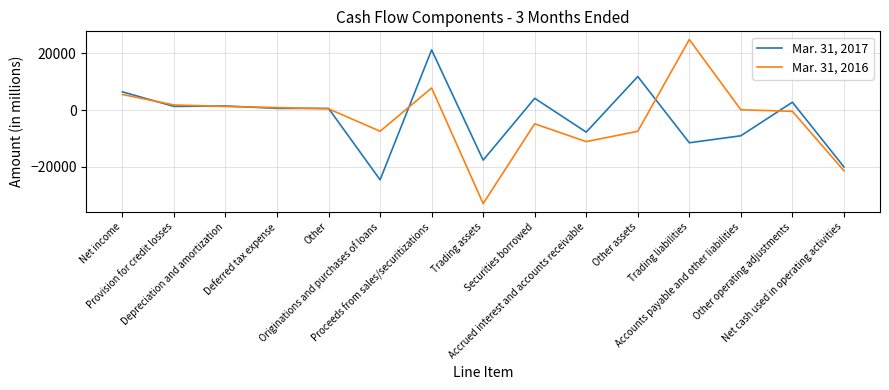

What is the minimum value for Mar. 31, 2017?

-24594